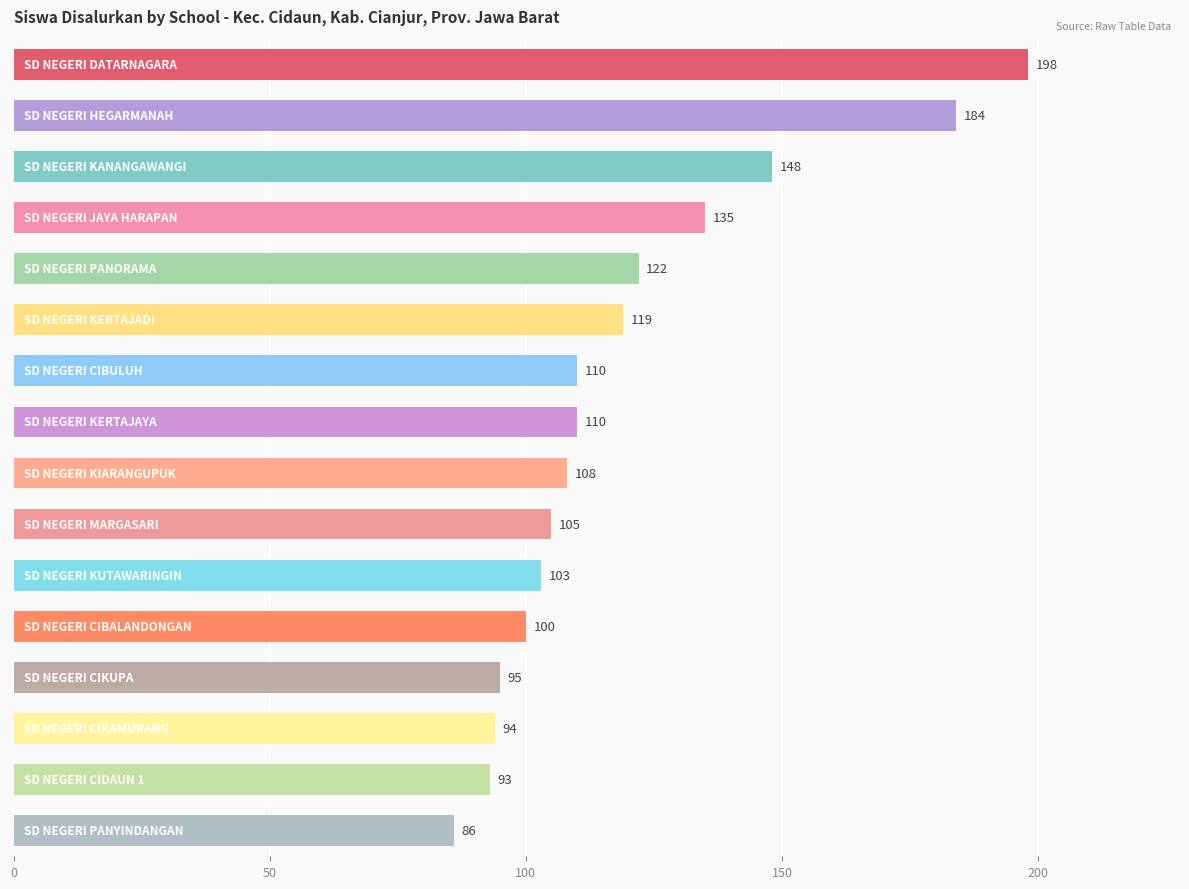

What is the maximum value shown in the chart?

198